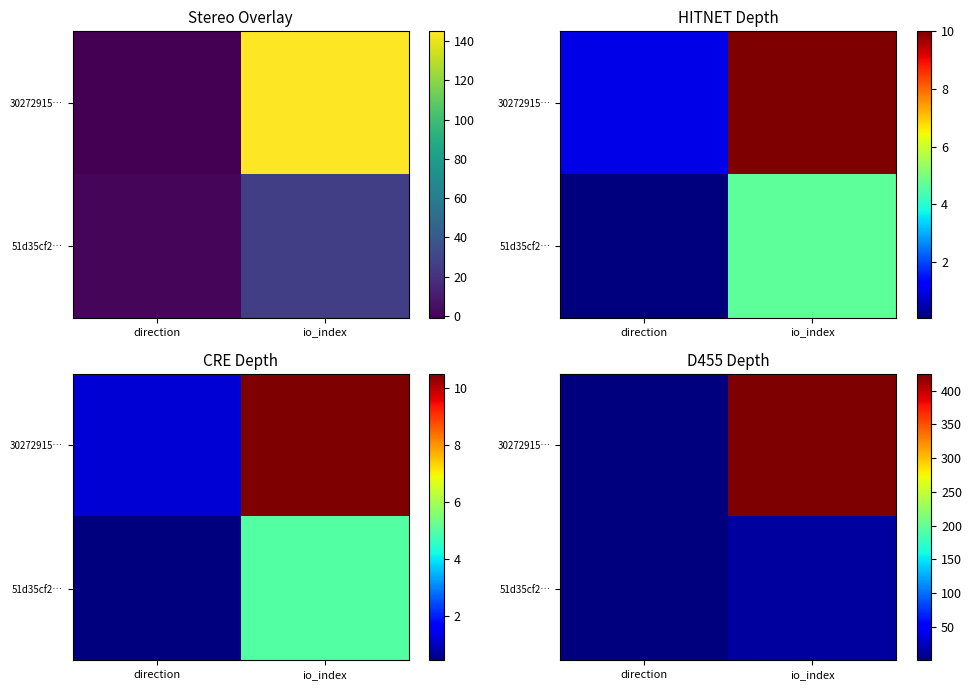

Which series has the largest total across all categories?

30272915…